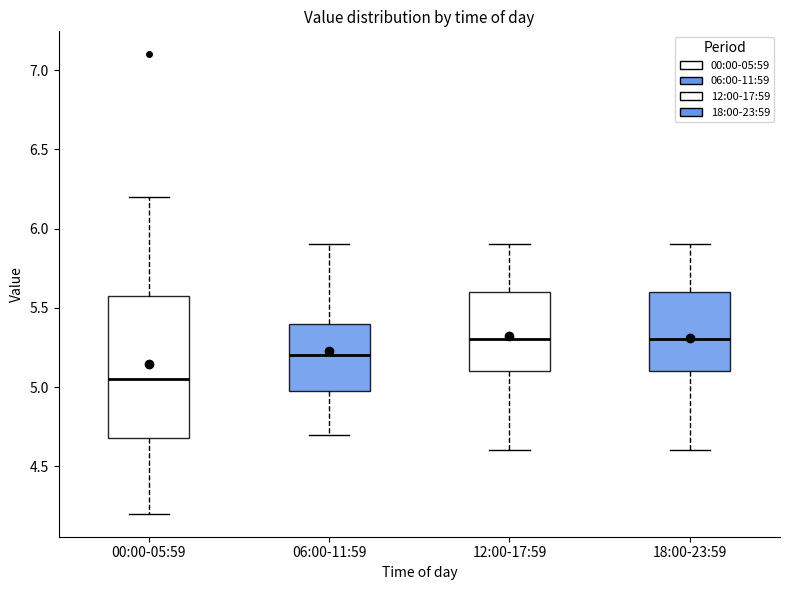

Which box is the tallest, from its lower edge to its upper edge?

00:00-05:59